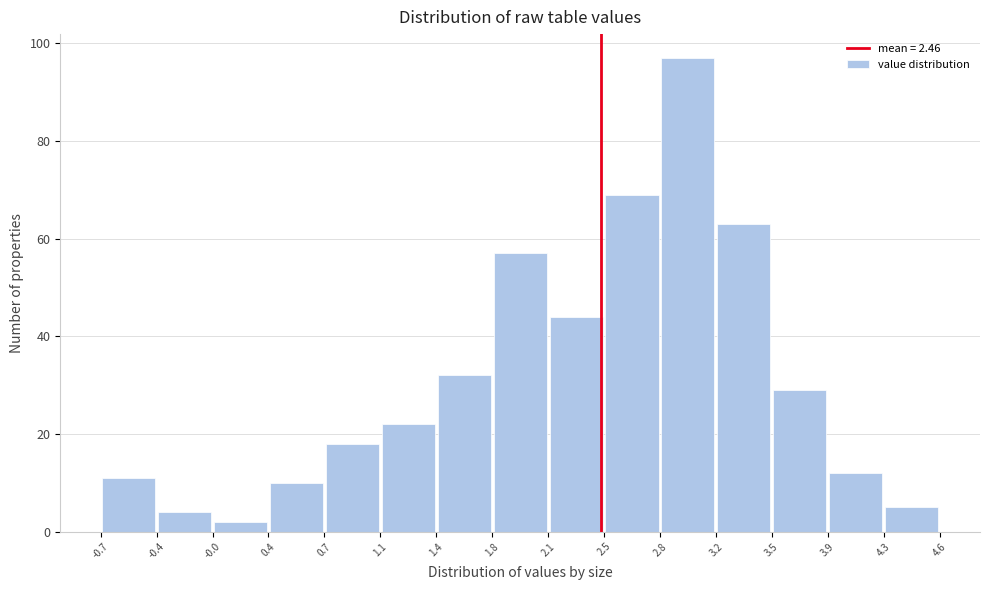

How tall is the bar that spans 2.8 to 3.2 on the x-axis? The values are not printed on the chart, so give them approximately, as read against the axis.

98